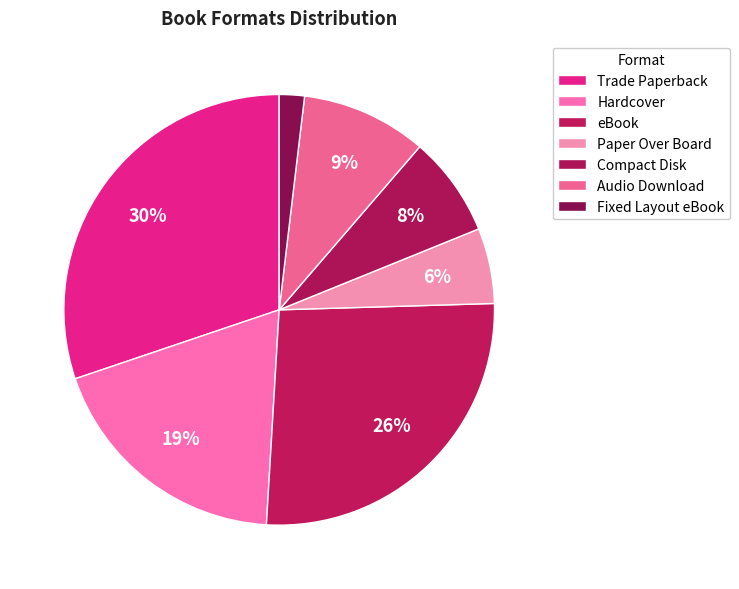

How many segments does this pie chart have?

7